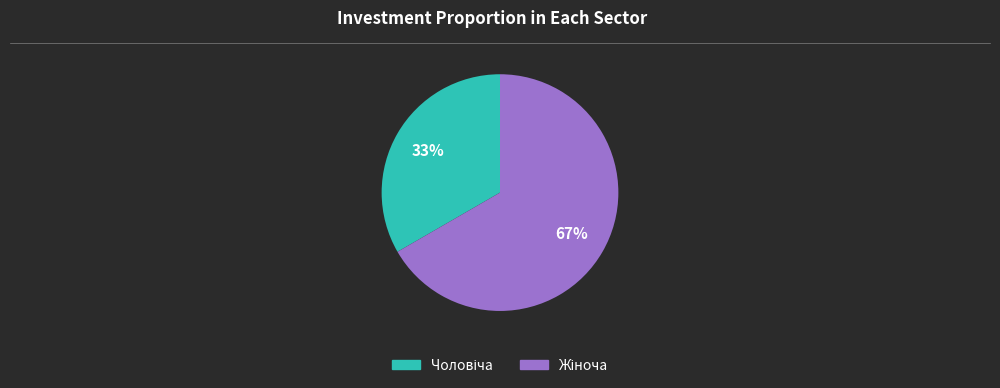

To the nearest percent, what is the average slice percentage?

50%